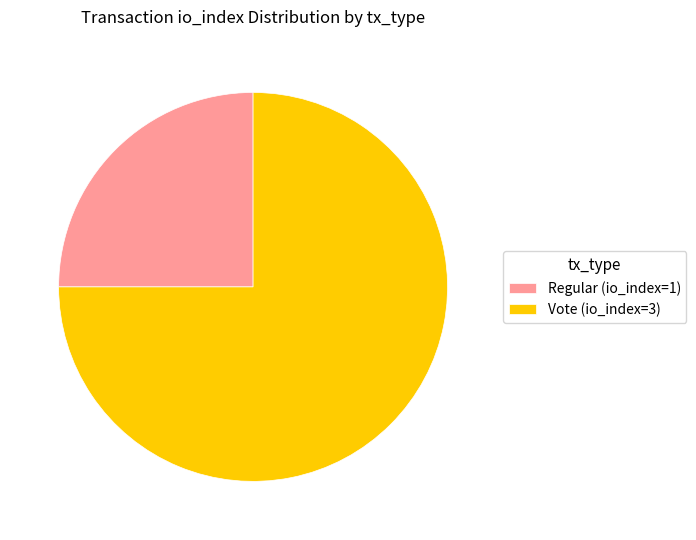

Between Regular (io_index=1) and Vote (io_index=3), which is larger?

Vote (io_index=3)